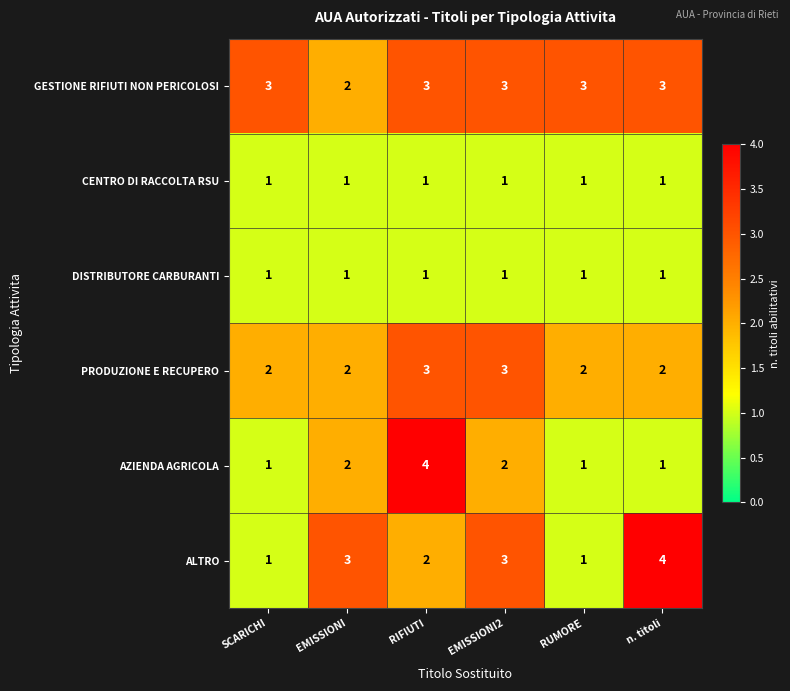

What is the smallest value displayed?

1